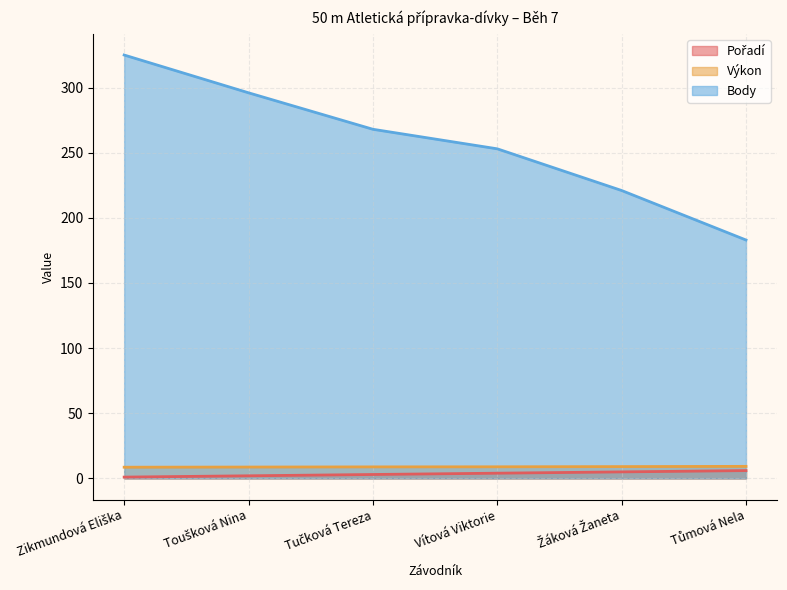

Which category has the lowest value across all series?

Zikmundová Eliška